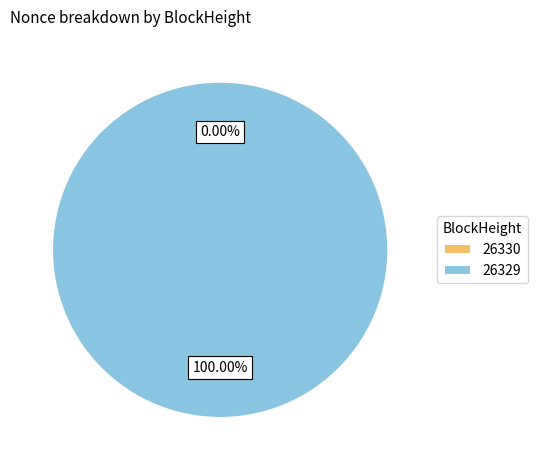

Count the number of slices in the pie.

2